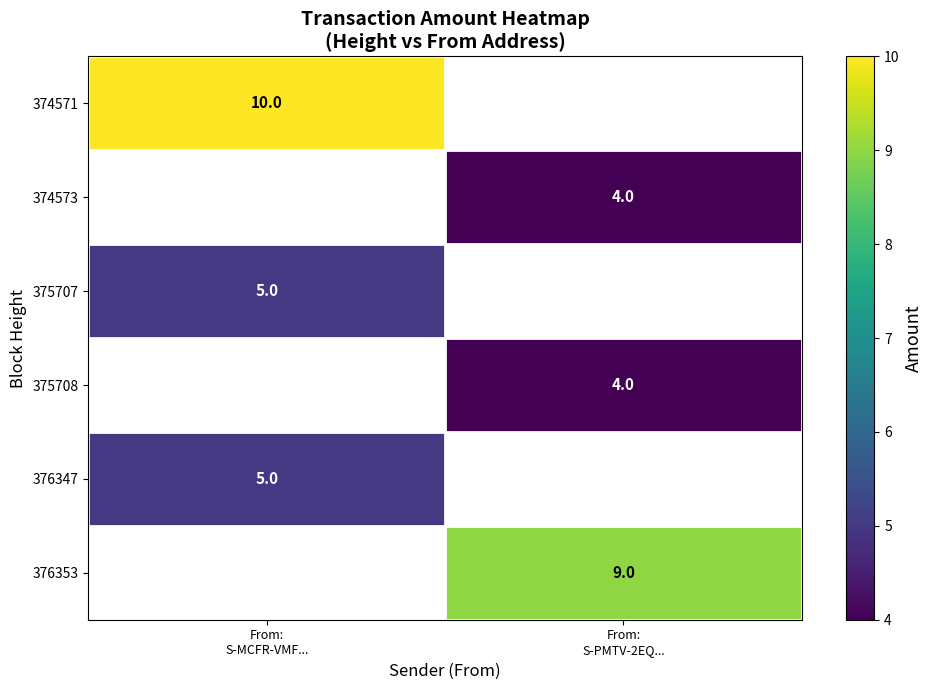

Which series has the largest range (max minus min)?

374571